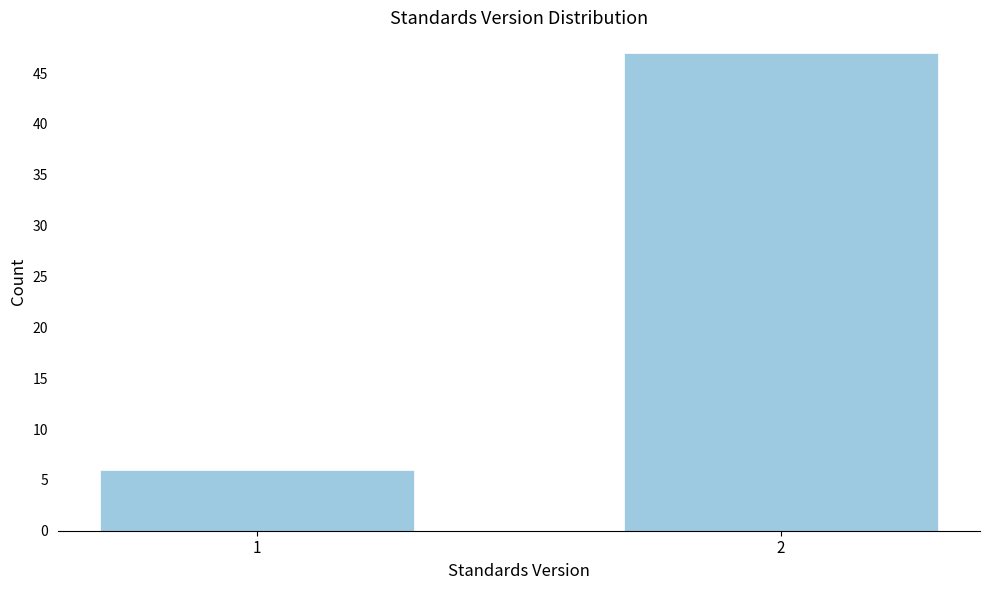

Reading right to left, transcribe all the data shown in this chart.

2=47	1=6